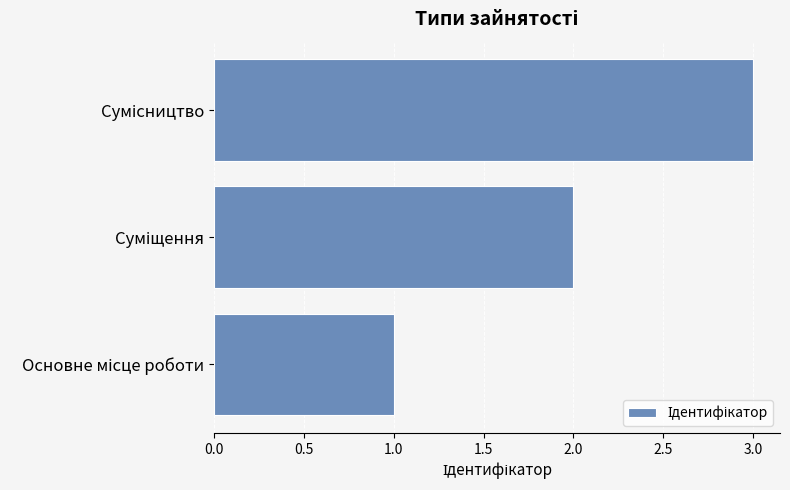

How many categories are shown in the chart?

3